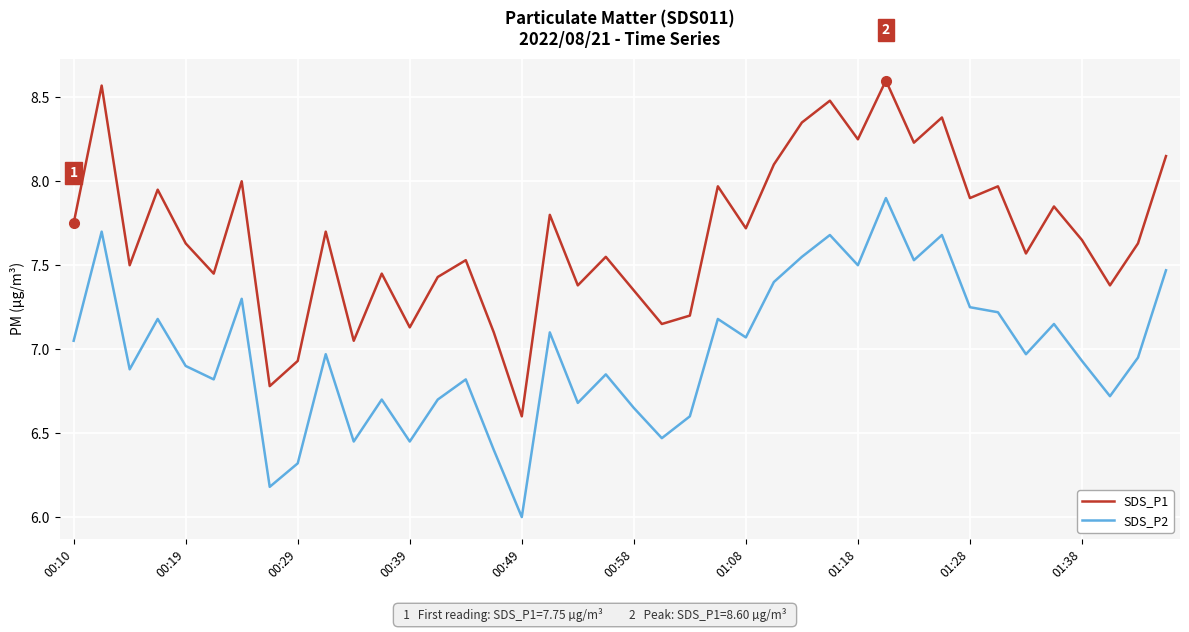

List the series in order of their overall mean, lowest first.

SDS_P2, SDS_P1